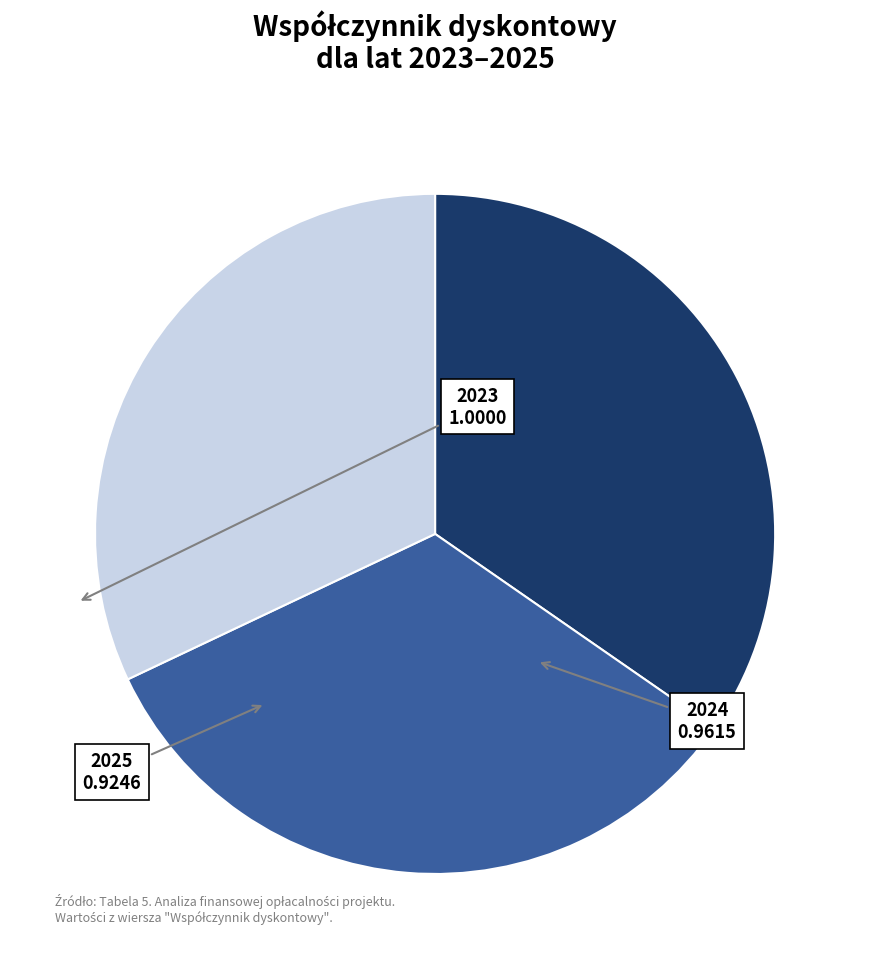

Does any single category account for the majority?

No